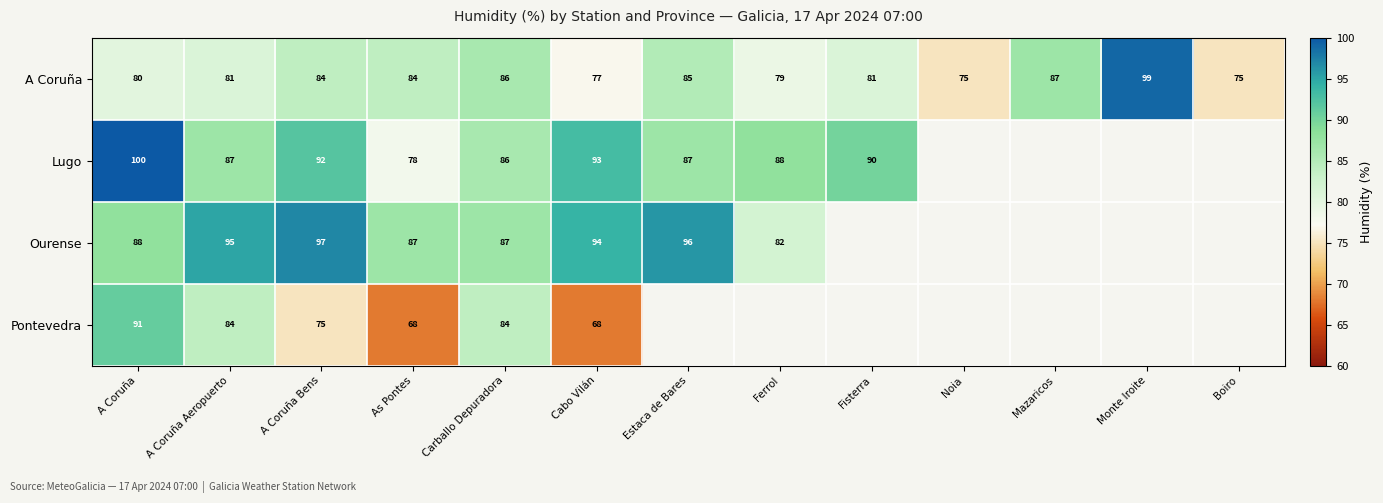

Rank the series at A Coruña Bens from highest to lowest value.

Ourense, Lugo, A Coruña, Pontevedra